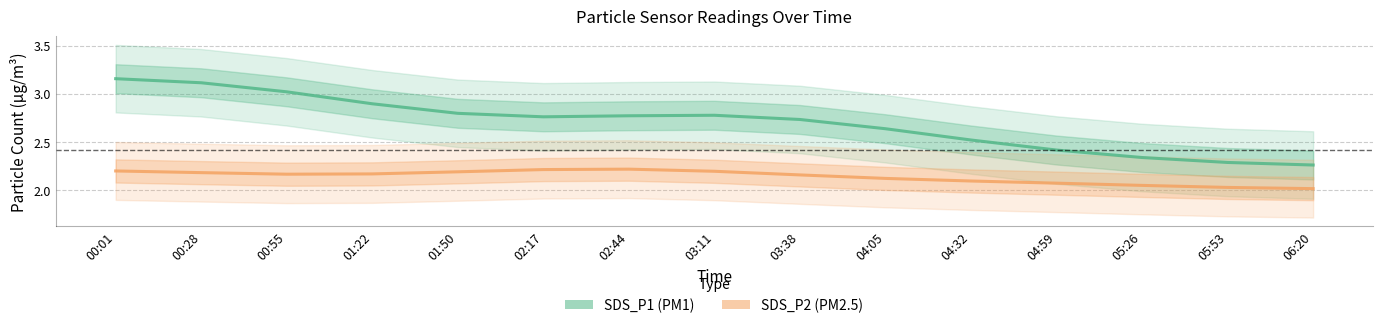

Is the value of SDS_P1 (PM1) at 04:05 greater than the value of SDS_P2 (PM2.5) at 00:55?

Yes